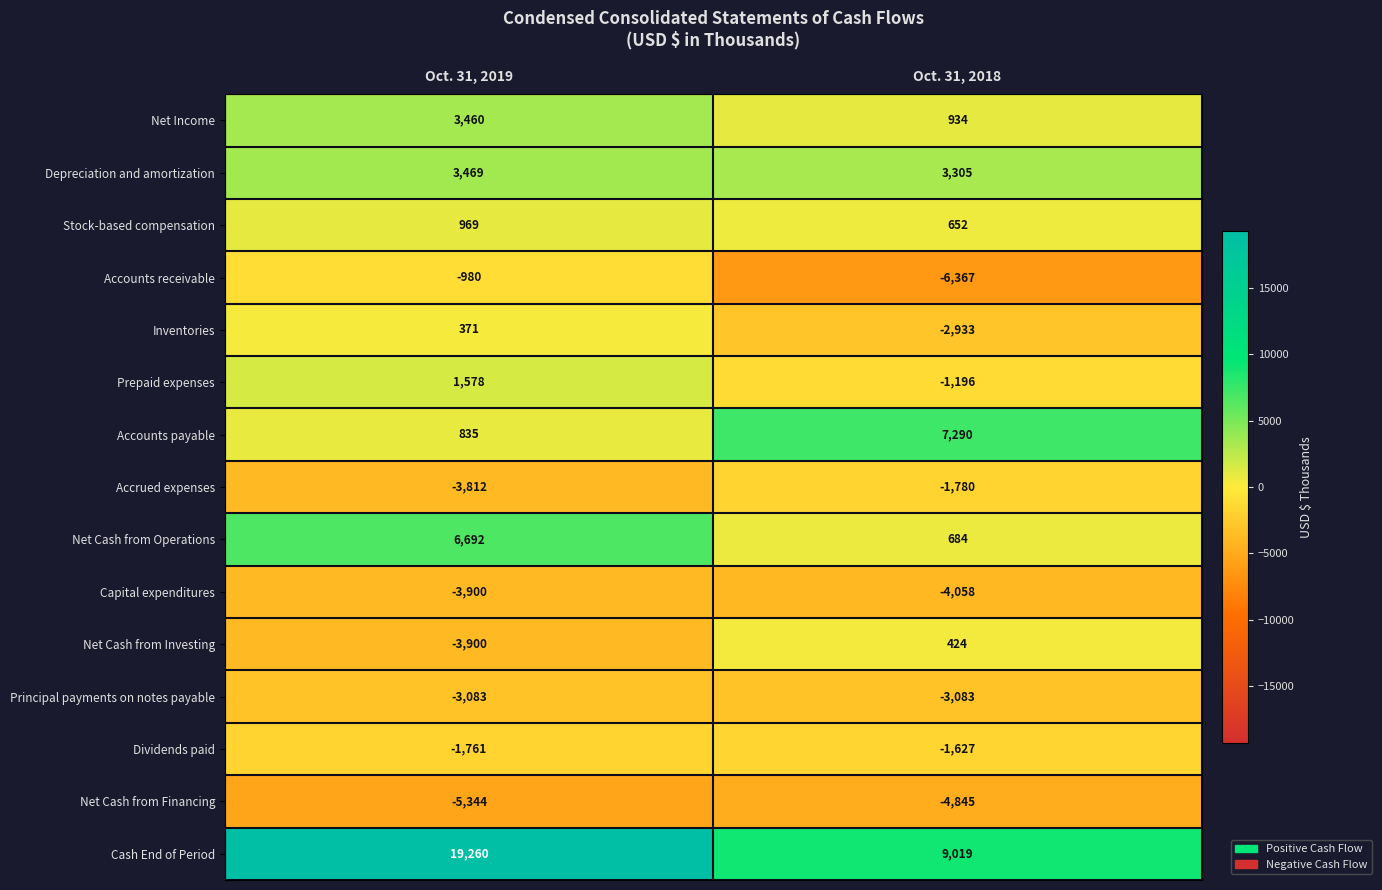

Which series has the largest range (max minus min)?

Cash End of Period